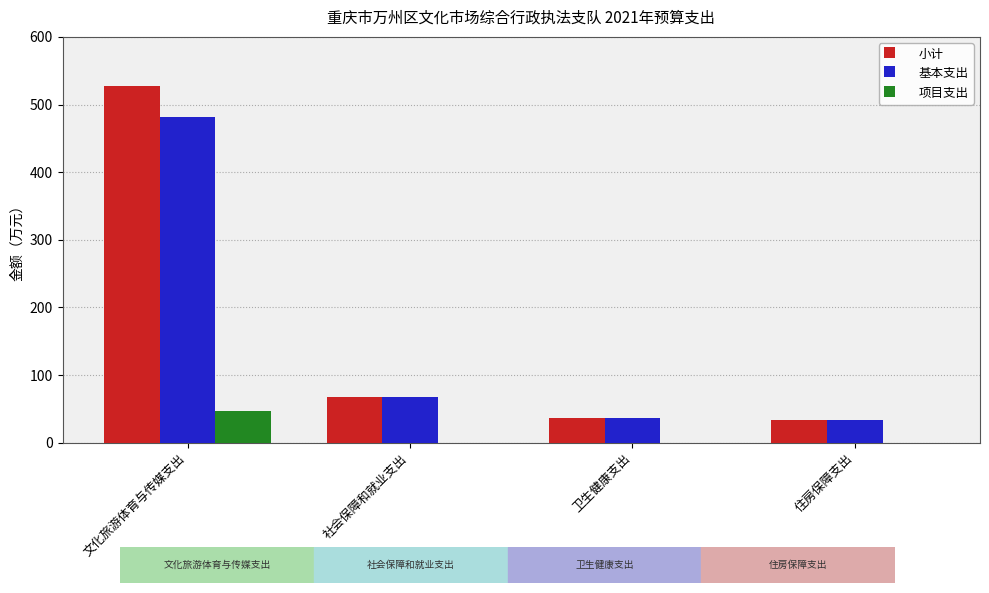

At which label does 小计 reach its peak?

文化旅游体育与传媒支出